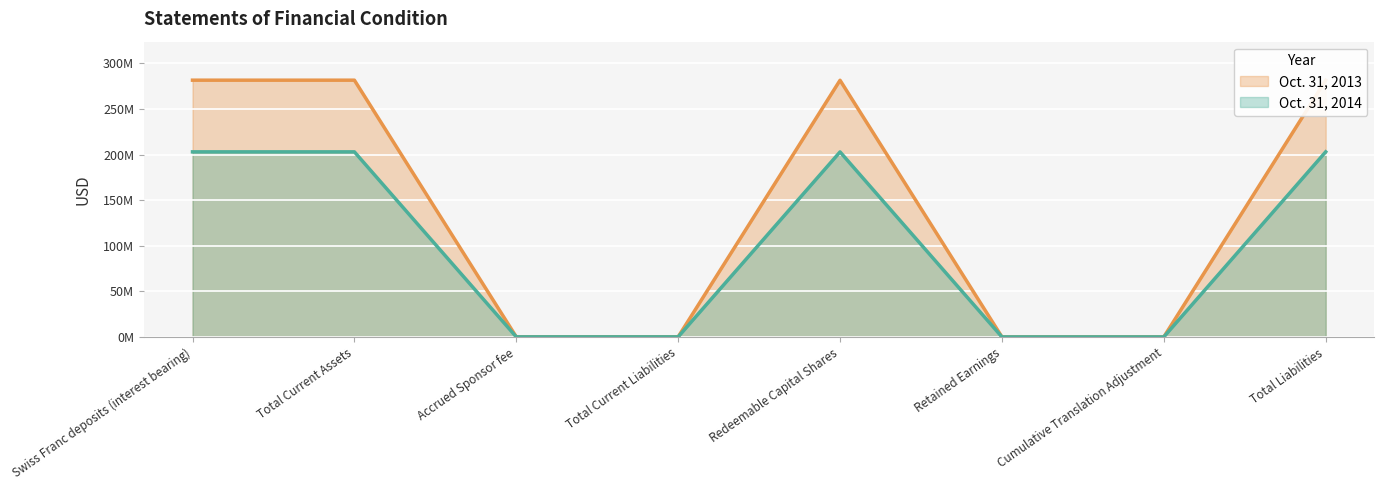

Where does the Oct. 31, 2013 series first go above 281487323?

Swiss Franc deposits (interest bearing)